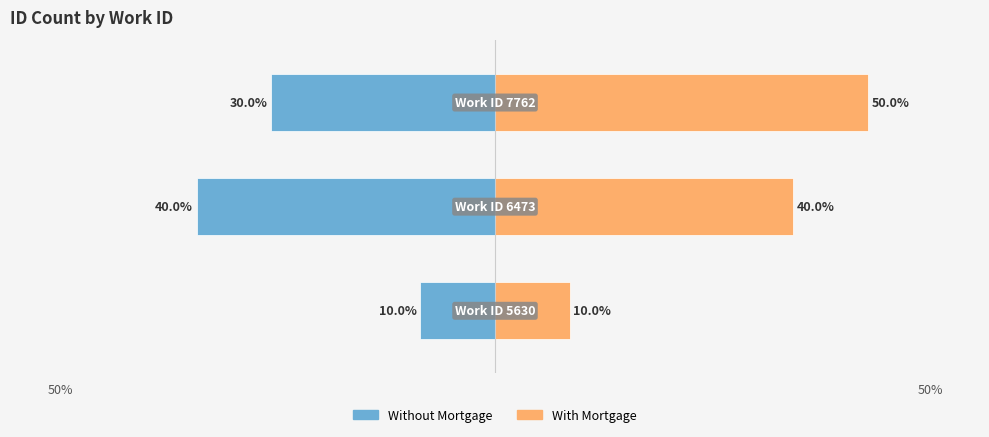

What is the average value of the With Mortgage series?

33